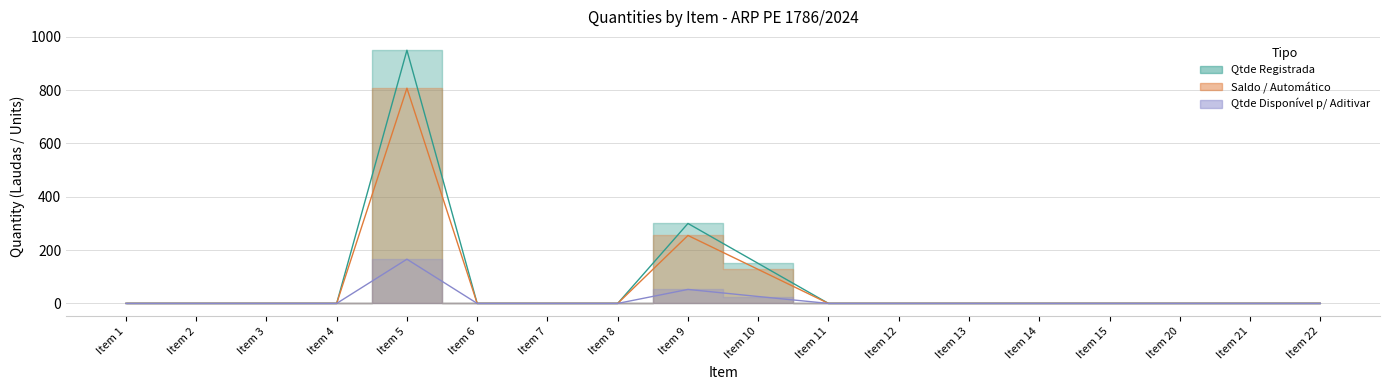

Which series has the largest range (max minus min)?

Qtde Registrada